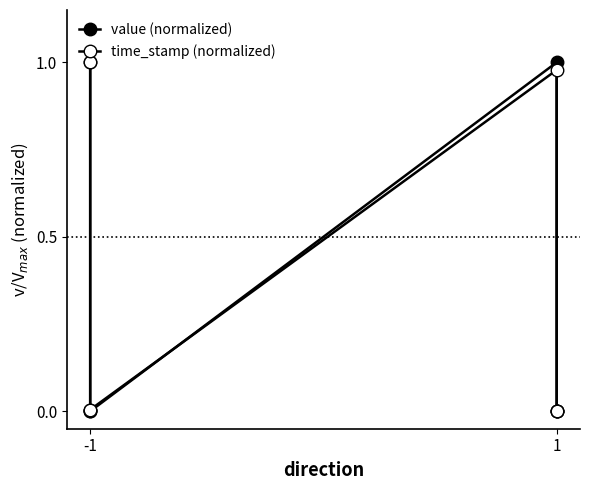

Where is value (normalized) nearest to the value 0?

-1